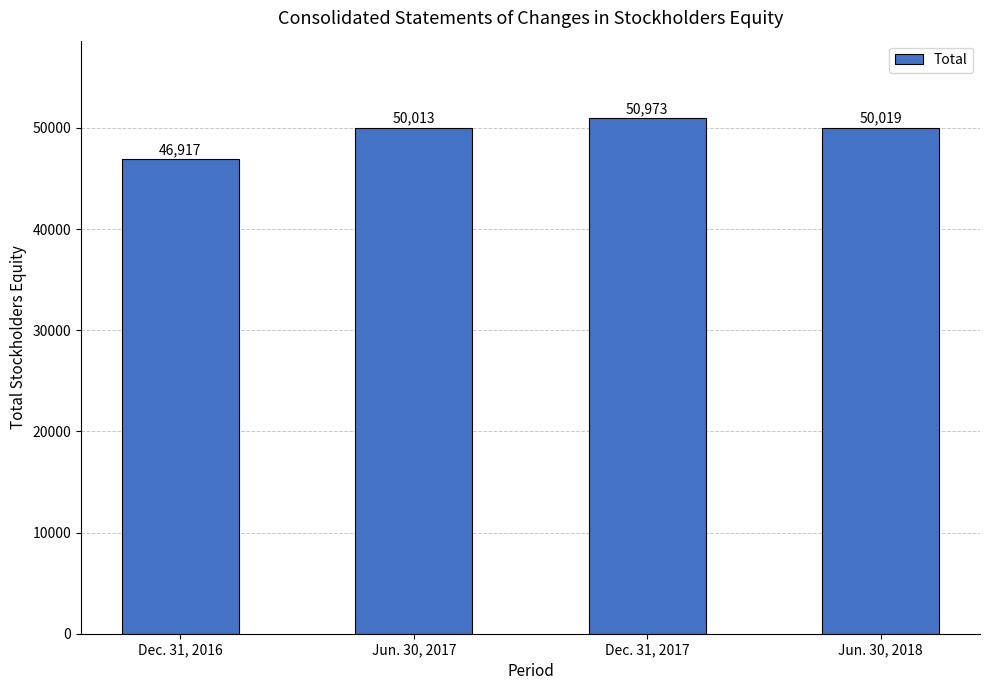

What is the value of the 1st bar from the left?

46917